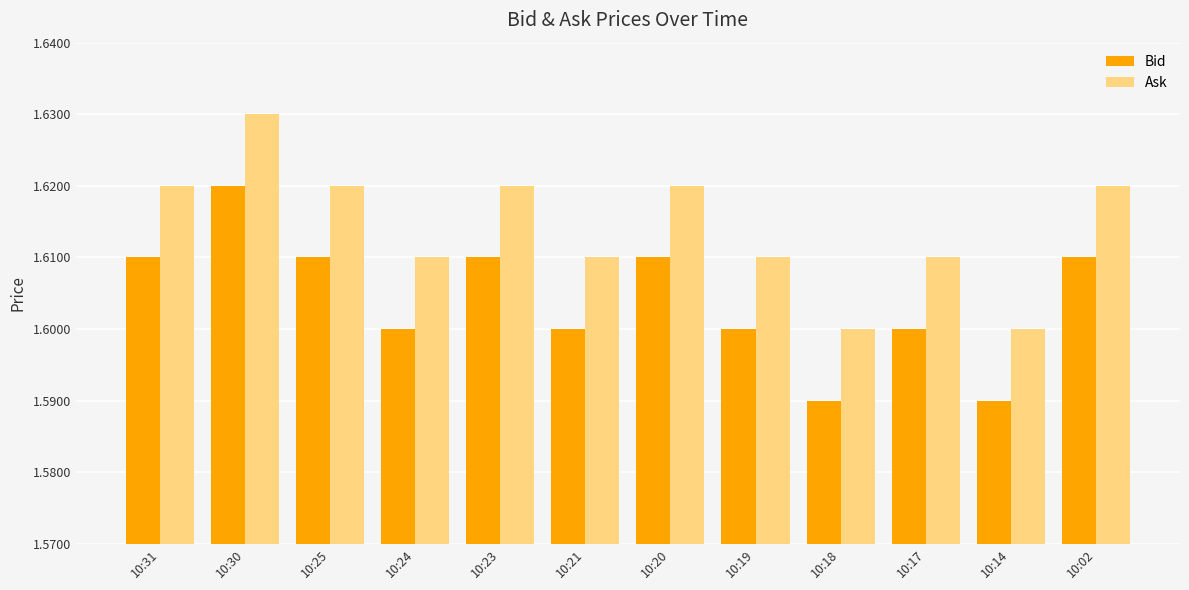

How many groups of bars are there?

12